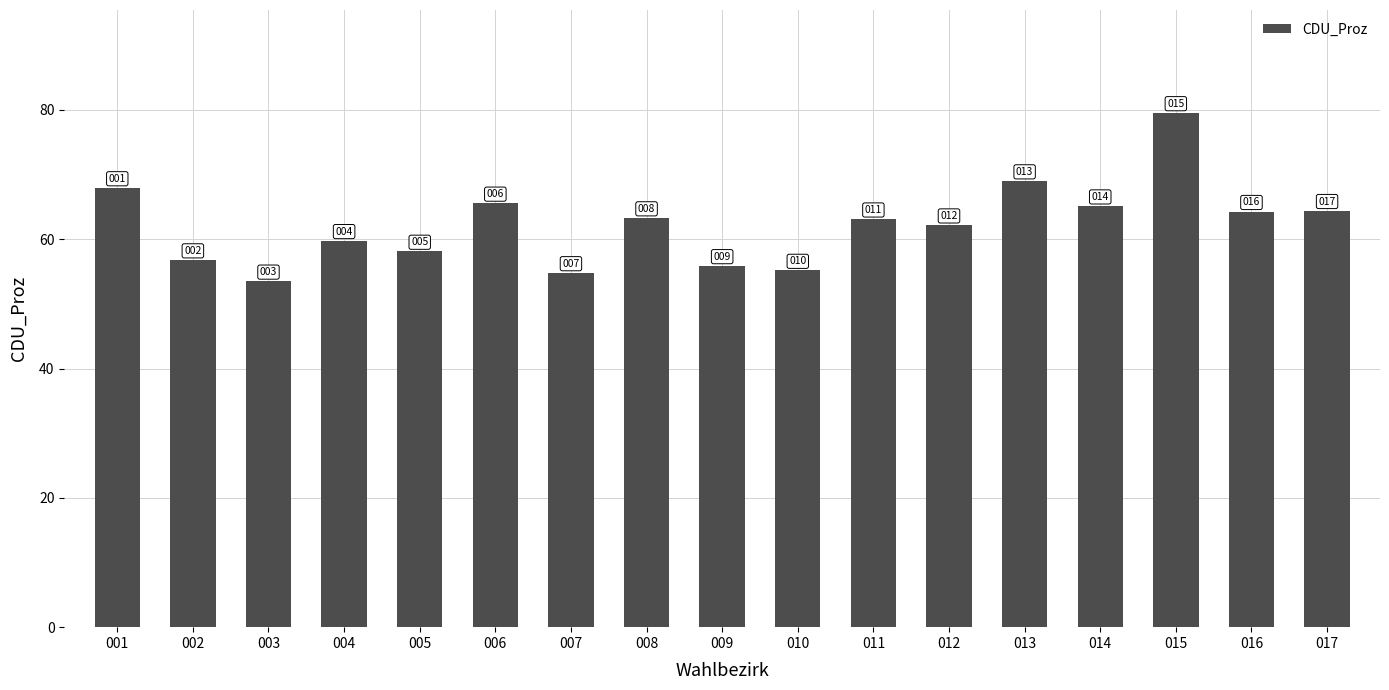

List the labels in order of value, smallest first.

003, 007, 010, 009, 002, 005, 004, 012, 011, 008, 016, 017, 014, 006, 001, 013, 015